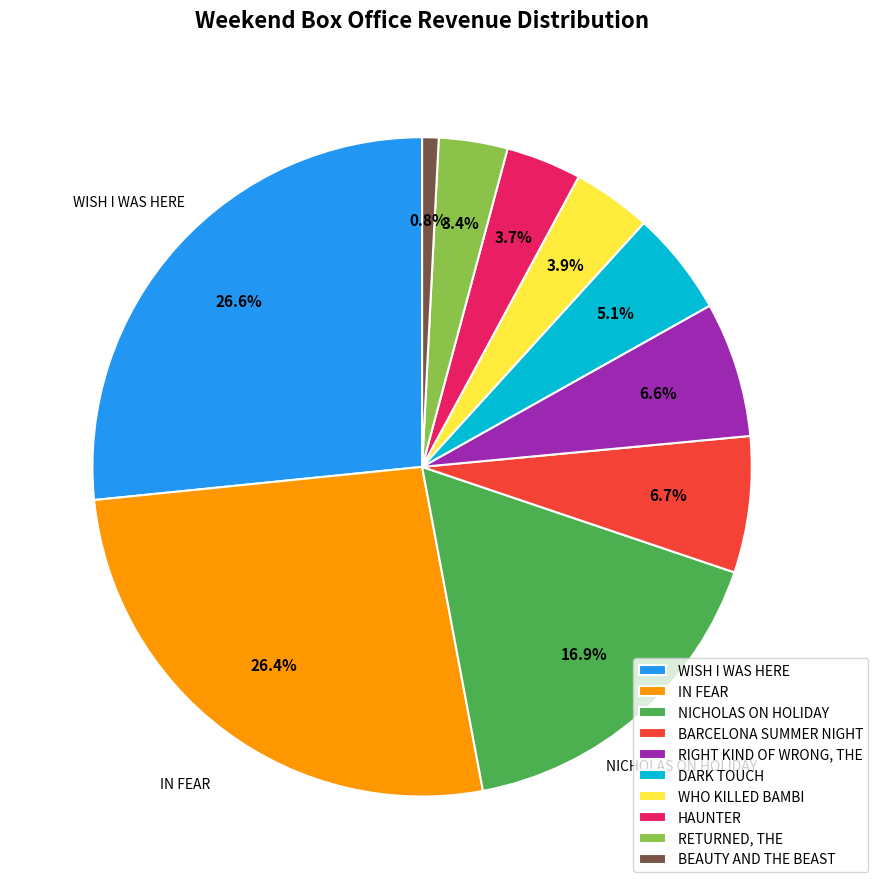

To the nearest percent, what is the difference between the RETURNED, THE and WISH I WAS HERE slice percentages?

23%